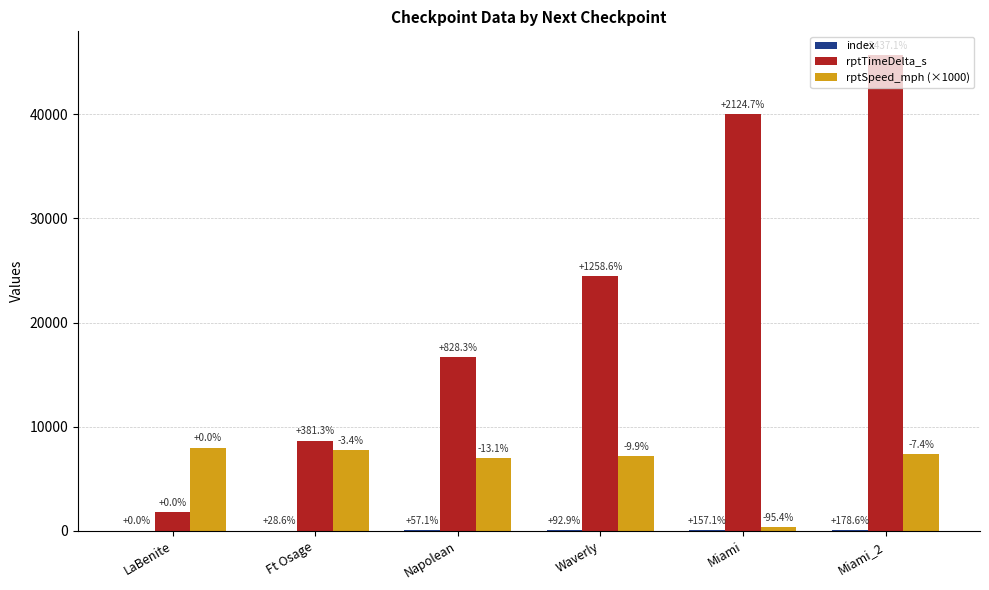

Where is index nearest to the value 53?

Waverly